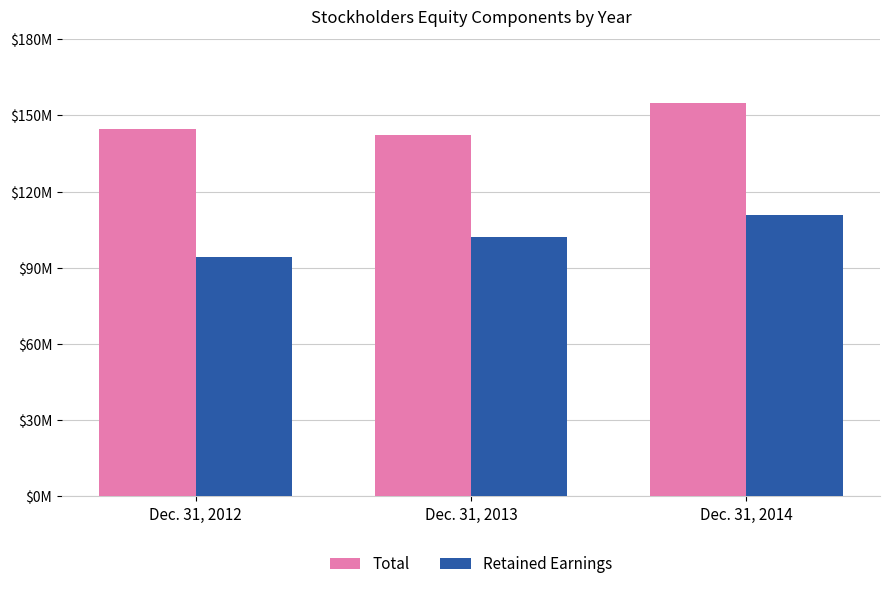

Are the bars horizontal?

No